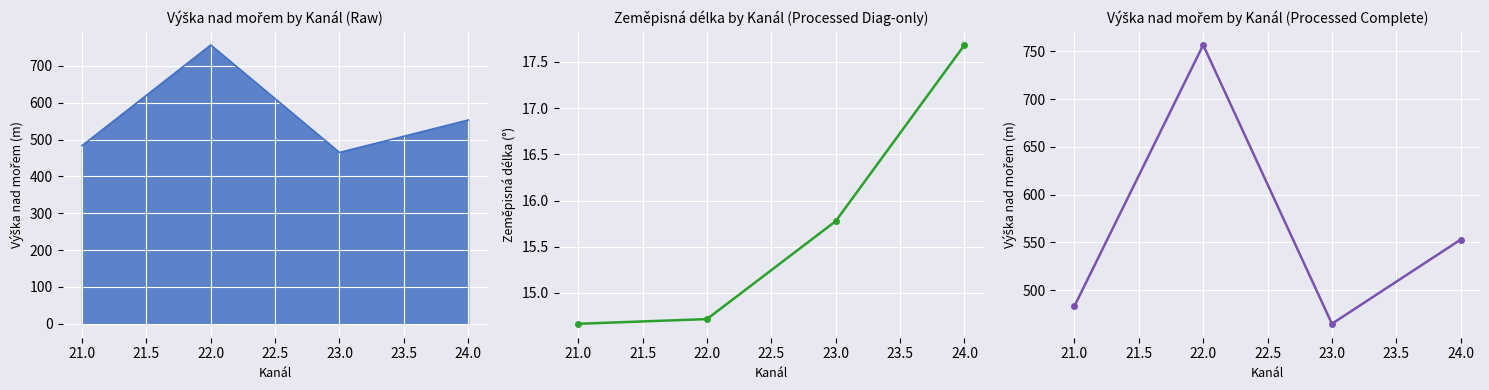

What is the difference between the maximum and minimum values in the Mean Výška nad mořem series?

291.7